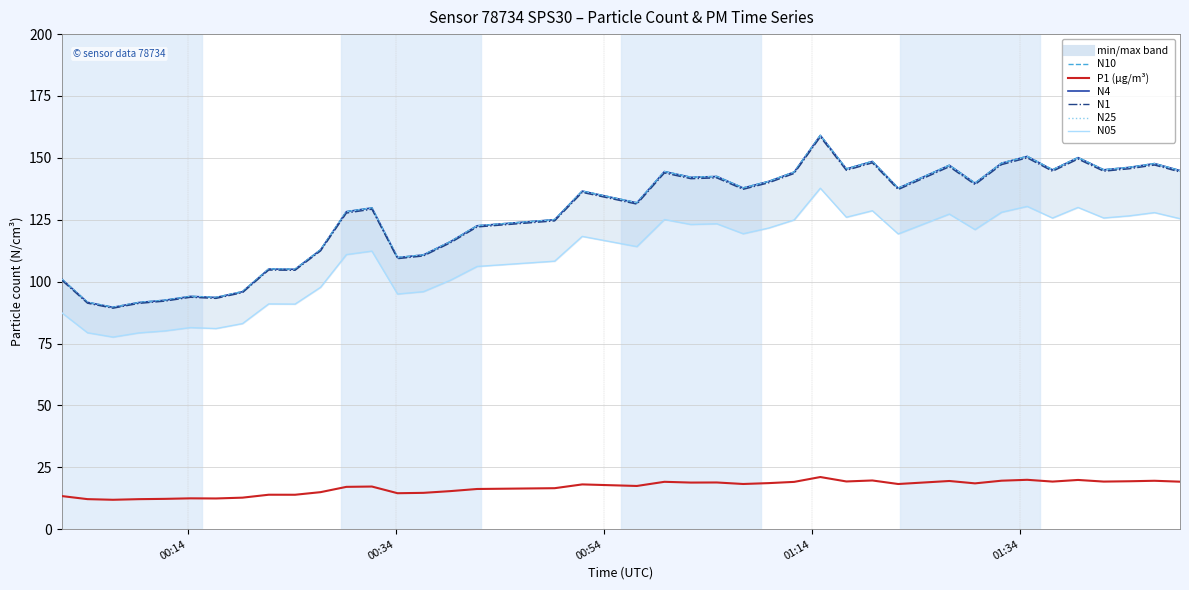

Reading right to left, transcribe all the data shown in this chart.

N4: 144.9	147.7	146.2	145.2	150.1	145.2	150.6	147.8	139.8	147.0	137.7	148.6	145.5	159.1	144.3	140.5	137.8	142.5	142.1	144.5	131.8	136.6	125.0	122.6	116.1	110.8	109.7	129.8	128.3	112.8	105.0	105.1	96.0	93.6	94.0	92.5	91.6	89.6	91.6	100.9
N10: 144.9	147.7	146.2	145.2	150.1	145.2	150.6	147.9	139.8	147.0	137.8	148.6	145.6	159.1	144.3	140.5	137.9	142.5	142.2	144.5	131.9	136.6	125.0	122.6	116.1	110.8	109.7	129.8	128.3	112.9	105.0	105.1	96.0	93.6	94.1	92.5	91.6	89.6	91.7	100.9
N25: 144.8	147.7	146.1	145.2	150.1	145.1	150.6	147.8	139.7	147.0	137.7	148.5	145.5	159.0	144.2	140.4	137.8	142.4	142.1	144.4	131.8	136.6	125.0	122.5	116.1	110.8	109.7	129.8	128.2	112.8	105.0	105.1	95.9	93.6	94.0	92.5	91.5	89.6	91.6	100.9
N1: 144.3	147.1	145.6	144.6	149.5	144.6	150.0	147.3	139.2	146.4	137.2	148.0	145.0	158.4	143.7	139.9	137.3	141.9	141.6	143.9	131.3	136.1	124.5	122.1	115.7	110.4	109.3	129.3	127.7	112.4	104.6	104.7	95.6	93.2	93.7	92.1	91.2	89.3	91.3	100.5
N05: 125.4	127.9	126.6	125.7	130.0	125.7	130.4	128.0	121.0	127.3	119.3	128.7	126.0	137.8	124.9	121.7	119.4	123.4	123.1	125.1	114.2	118.3	108.3	106.1	100.5	96.0	95.0	112.3	110.9	97.7	90.9	91.0	83.1	81.0	81.4	80.1	79.3	77.6	79.4	87.4
P1: 19.2	19.6	19.4	19.2	19.9	19.2	19.9	19.6	18.5	19.5	18.2	19.7	19.3	21.1	19.1	18.6	18.3	18.9	18.8	19.1	17.5	18.1	16.6	16.2	15.4	14.7	14.5	17.2	17.1	15.0	13.9	13.9	12.7	12.4	12.5	12.2	12.1	11.9	12.1	13.4